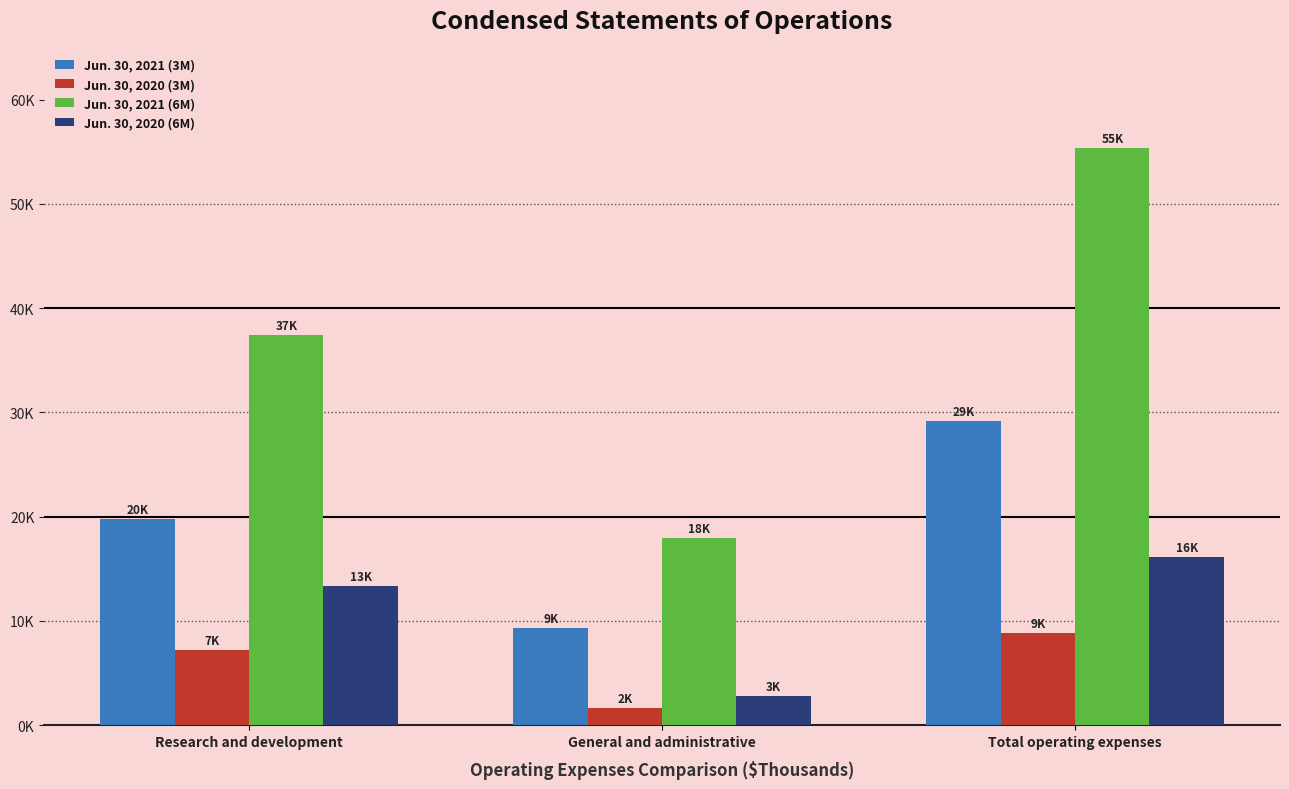

Are the bars horizontal?

No